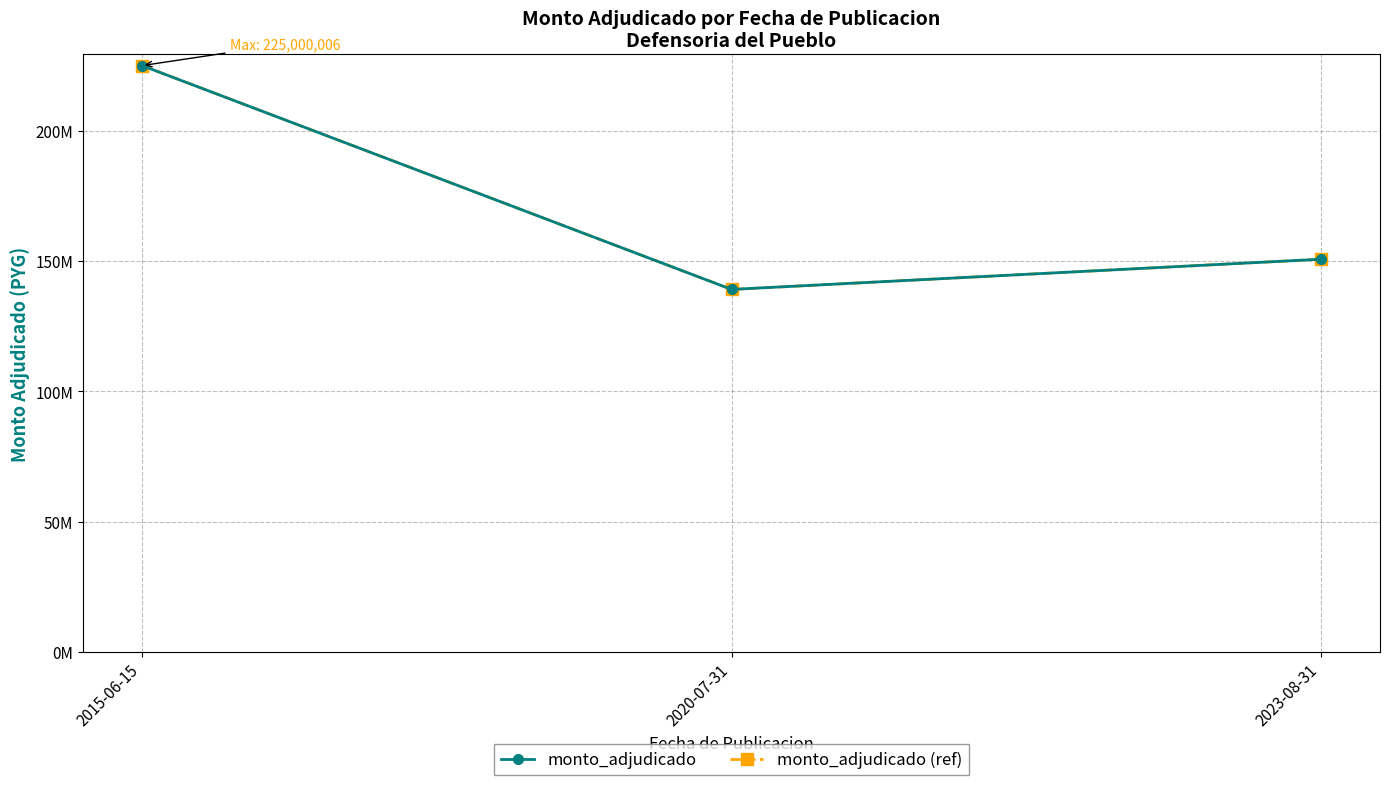

Reading right to left, what are all the values shown in this chart?

monto_adjudicado: 150696000	139104000	225000006
monto_adjudicado (ref): 150696000	139104000	225000006